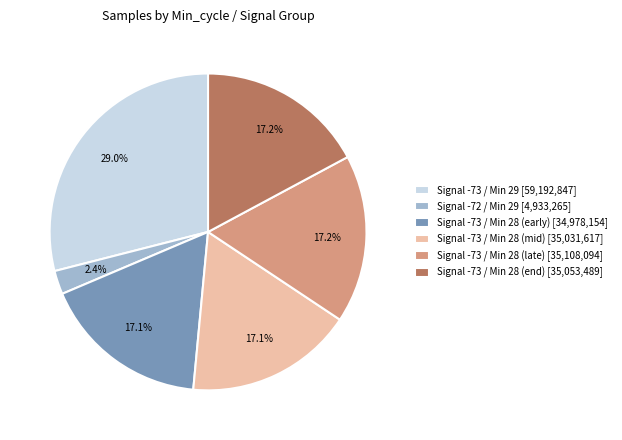

Does Signal -73 / Min 28 (end) [35,053,489] account for over 50% of the chart?

No